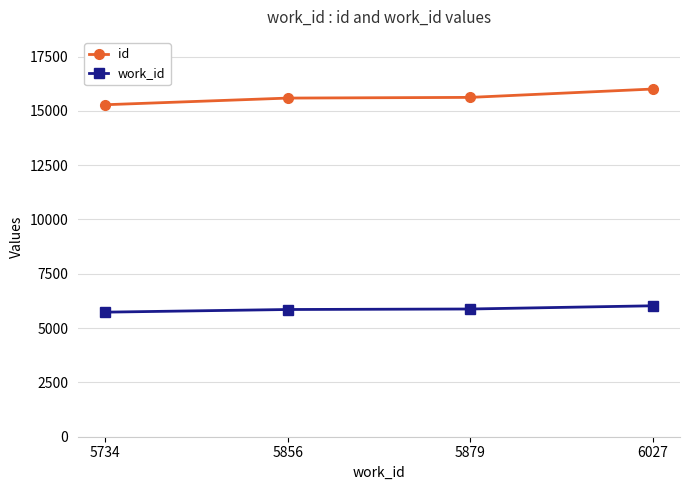

At which label does work_id reach its peak?

6027